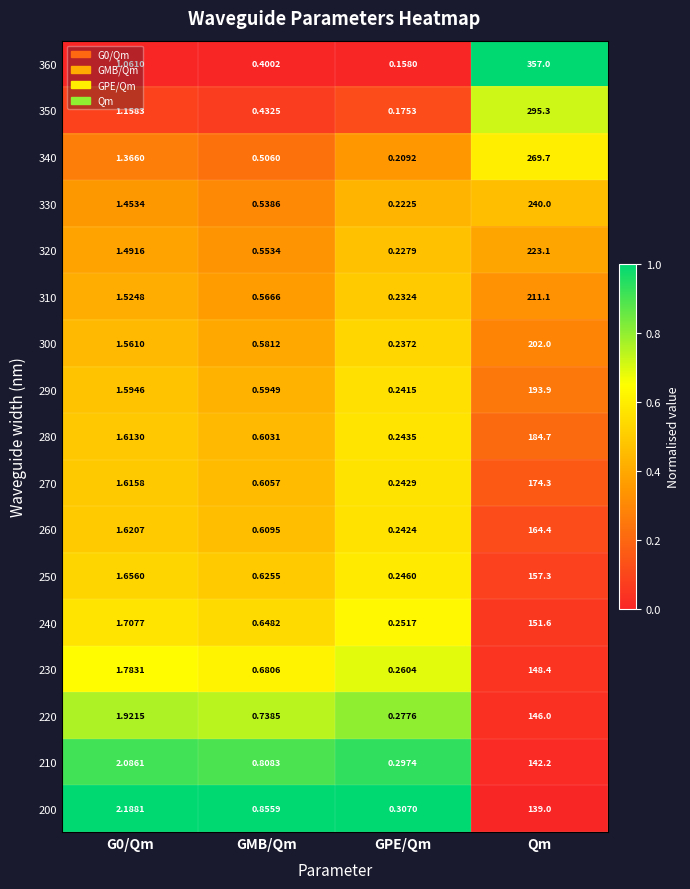

At which label does 270 reach its minimum?

GPE/Qm